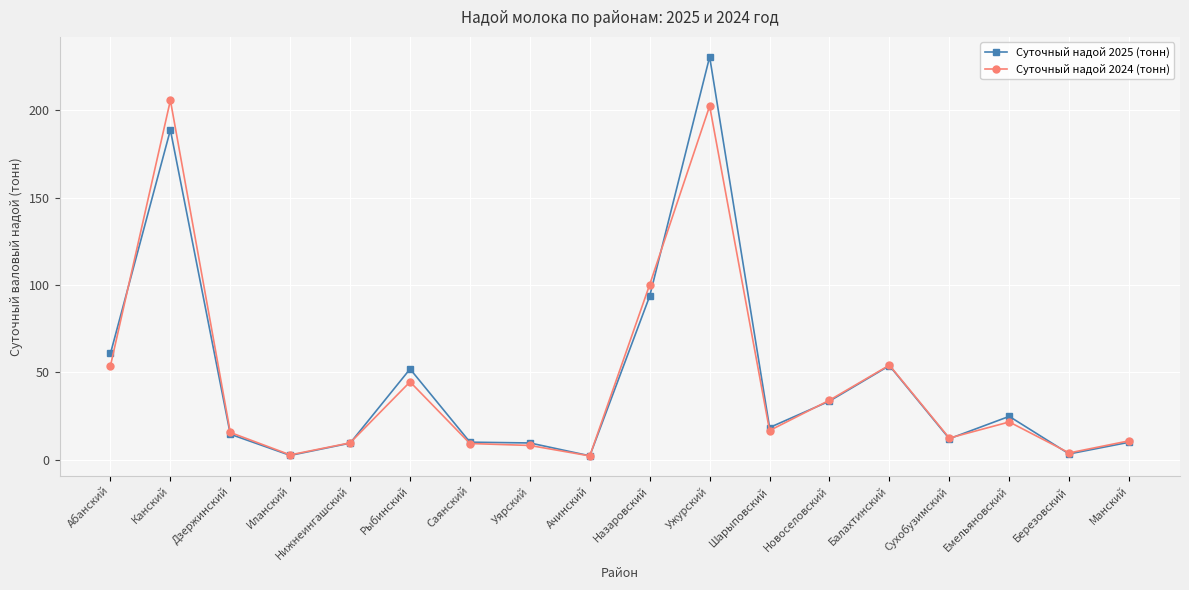

Is the value of Суточный надой 2025 (тонн) at Шарыповский greater than the value of Суточный надой 2024 (тонн) at Уярский?

Yes